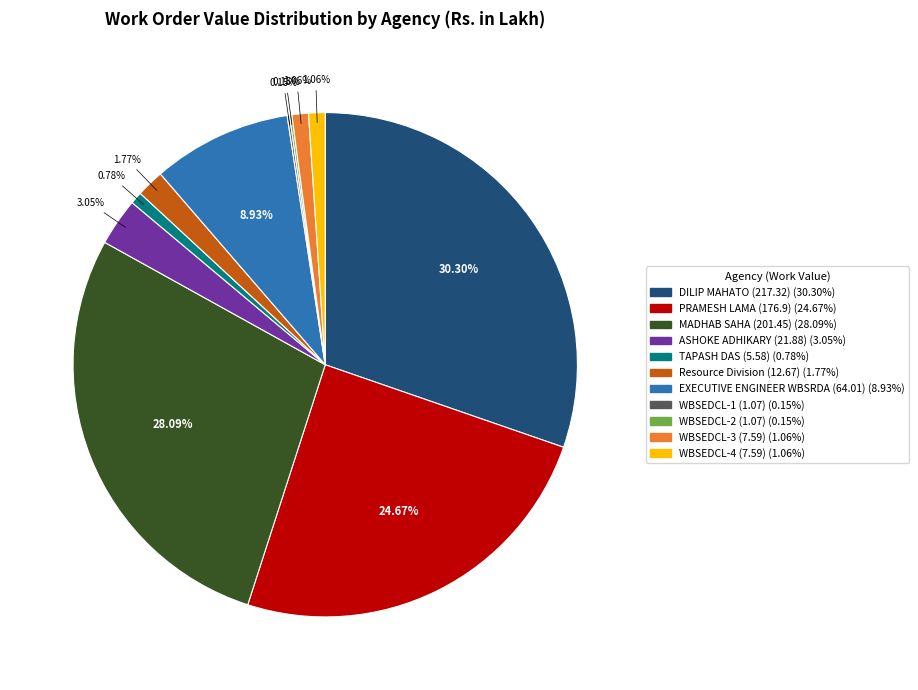

What is the ratio of the value at EXECUTIVE ENGINEER WBSRDA (64.01) to the value at PRAMESH LAMA (176.9)?

0.4